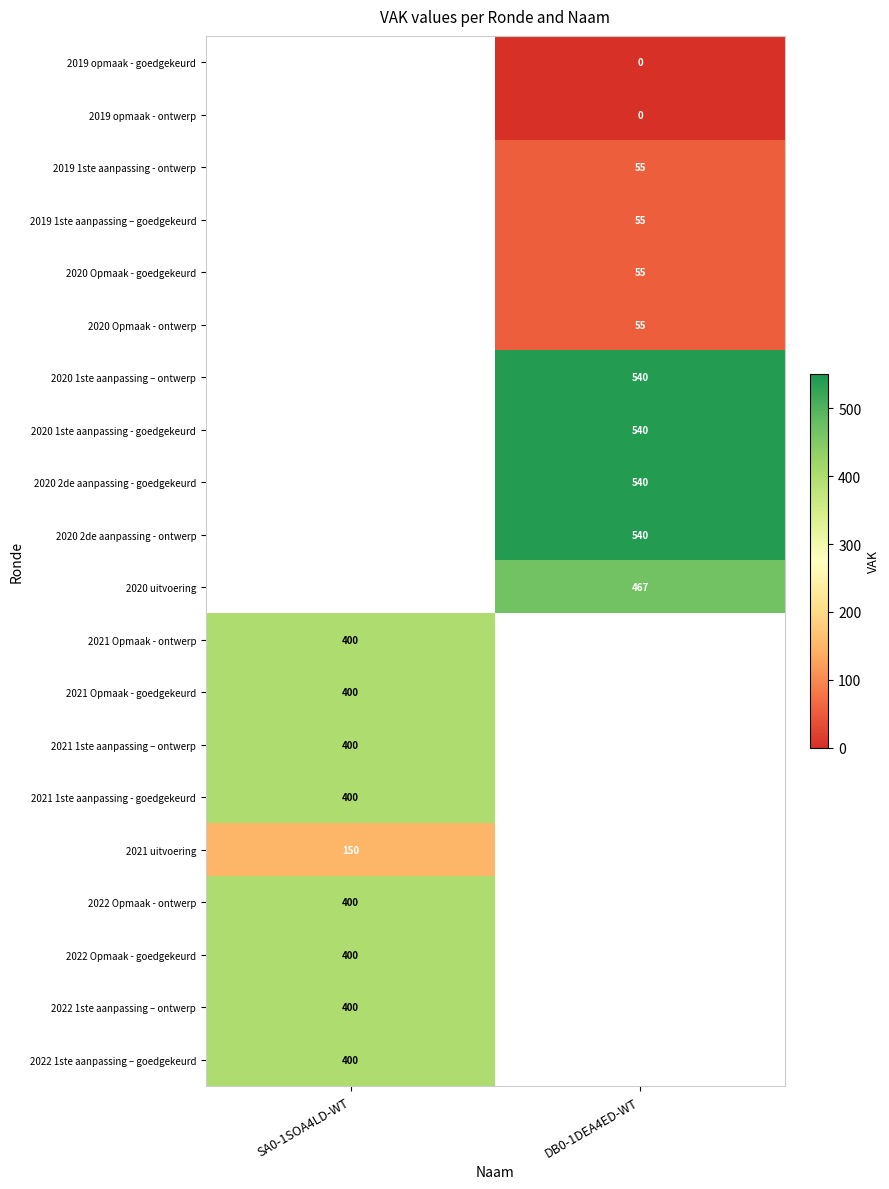

Is it true that 2021 1ste aanpassing – ontwerp equals 400 at SA0-1SOA4LD-WT?

True